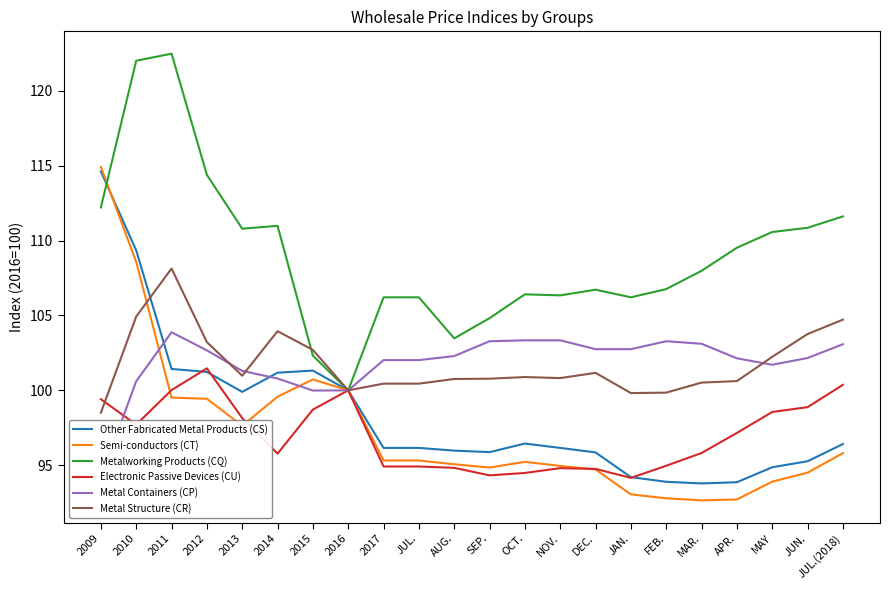

Which series ends up on top after the final intersection of Other Fabricated Metal Products (CS) and Metal Structure (CR)?

Metal Structure (CR)